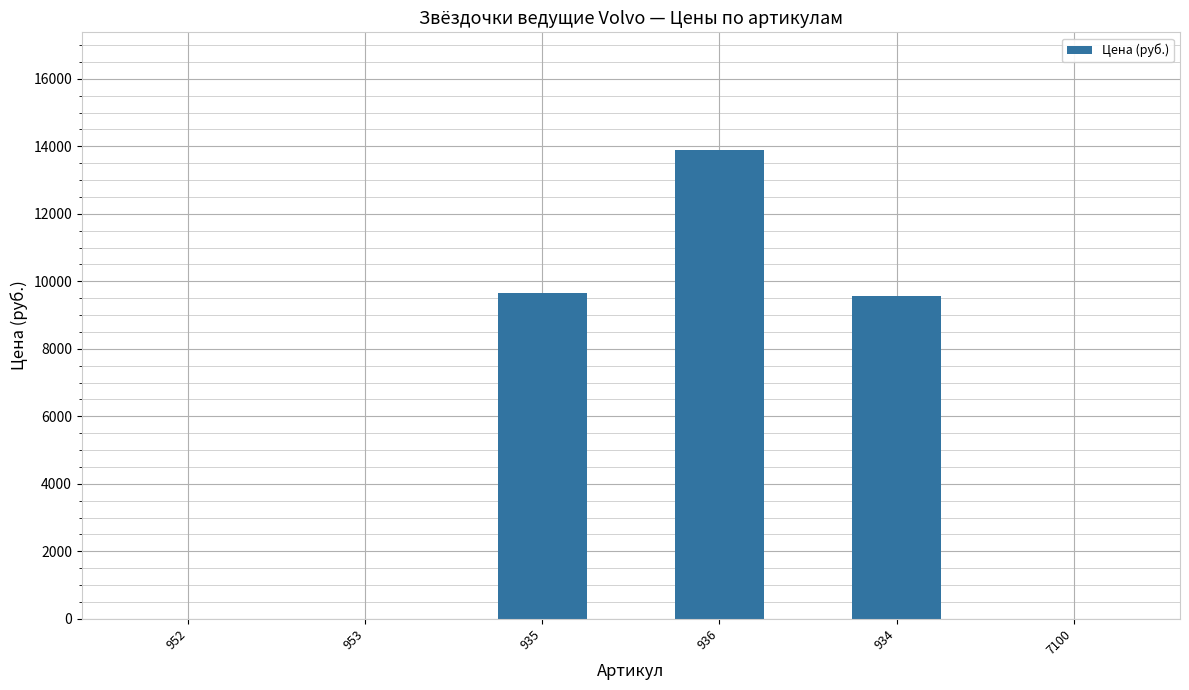

At which category does the chart reach its peak across all series?

936